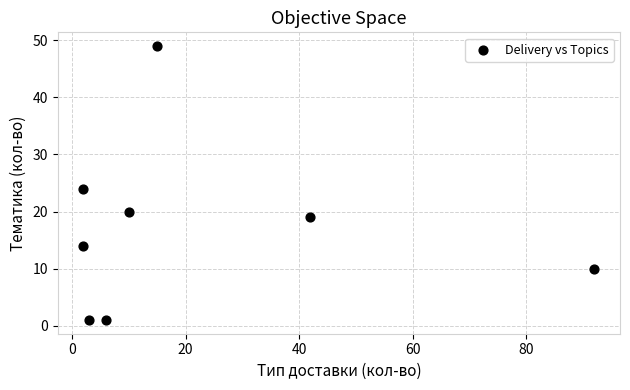

What is the range of Y values (max minus min)?

48